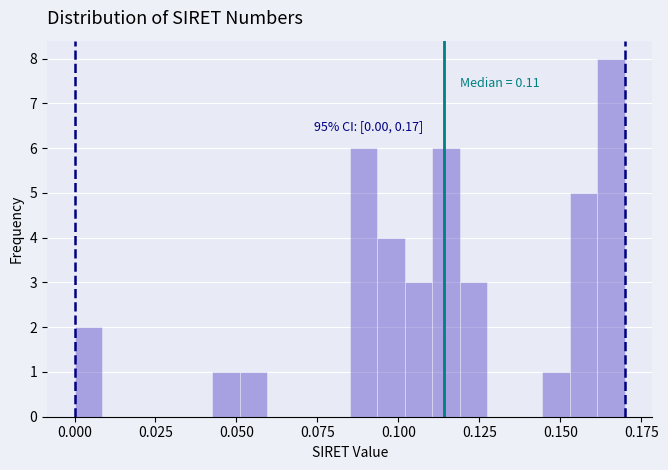

Read against the x-axis, roughly where is the centre of the tallest bar?

0.165